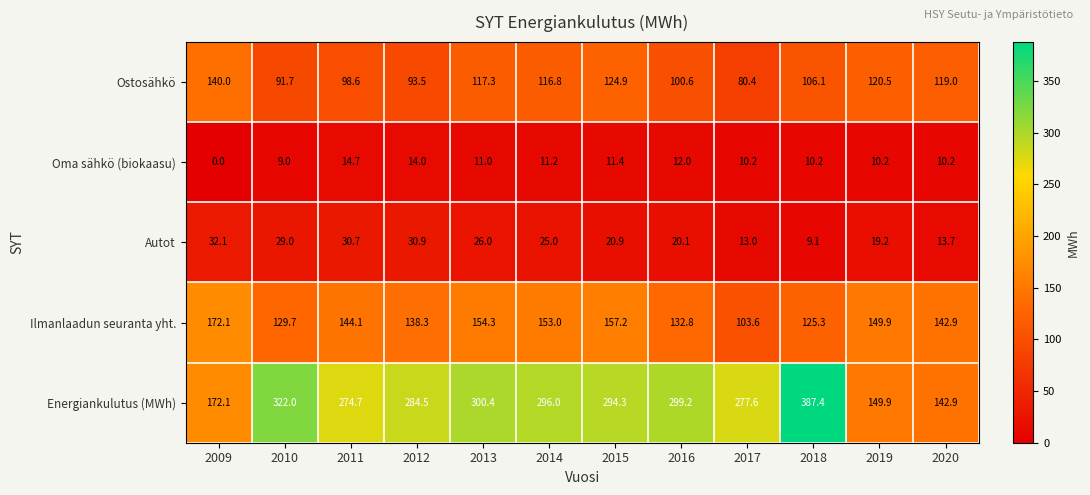

Which series changed the most between 2015 and 2020?

Energiankulutus (MWh)